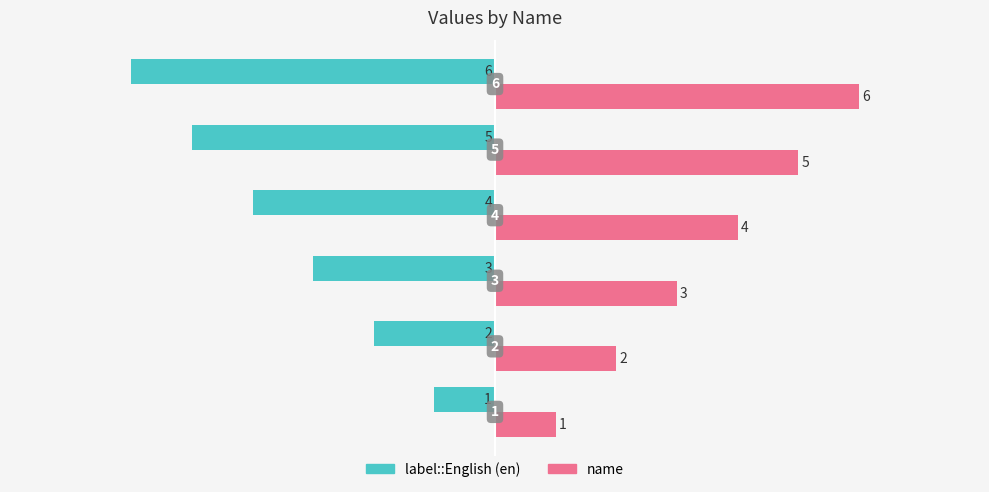

Rank the series by their maximum value, from highest to lowest.

name, label::English (en)